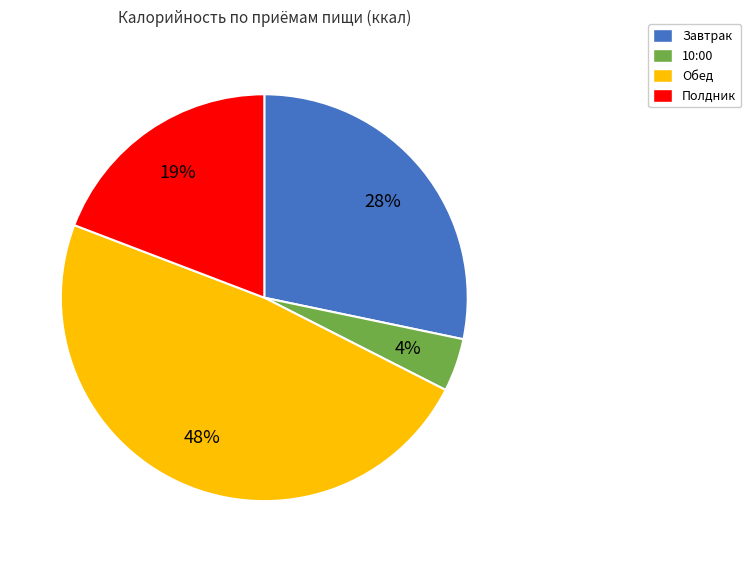

What percentage is the Завтрак slice, to the nearest percent?

28%